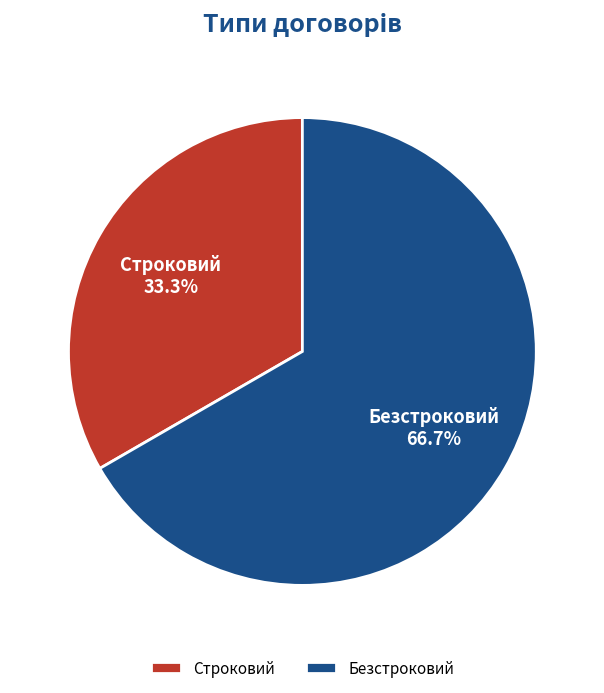

Which slice is the largest?

Безстроковий